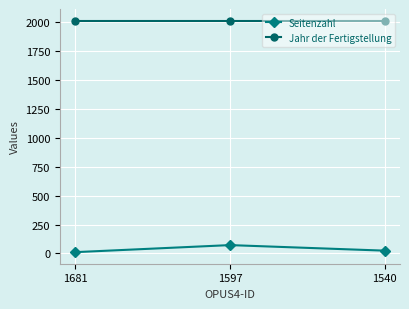

How many lines are shown in the chart?

2